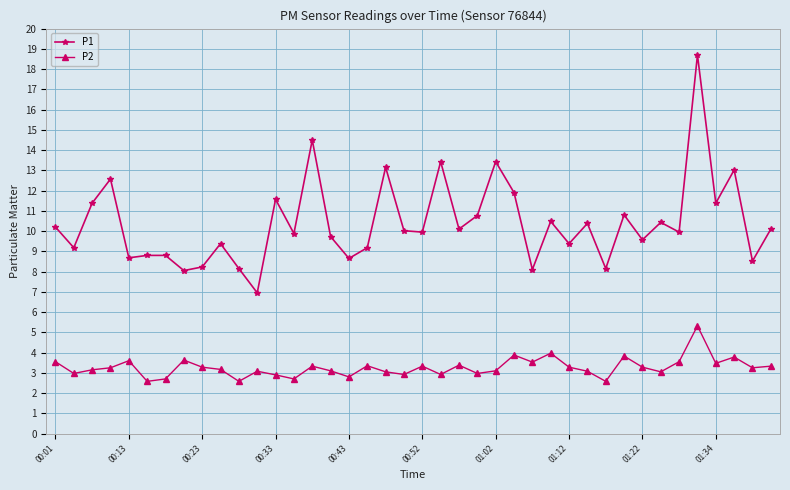

What is the value of the P2 point at the 26th from the left?

3.9